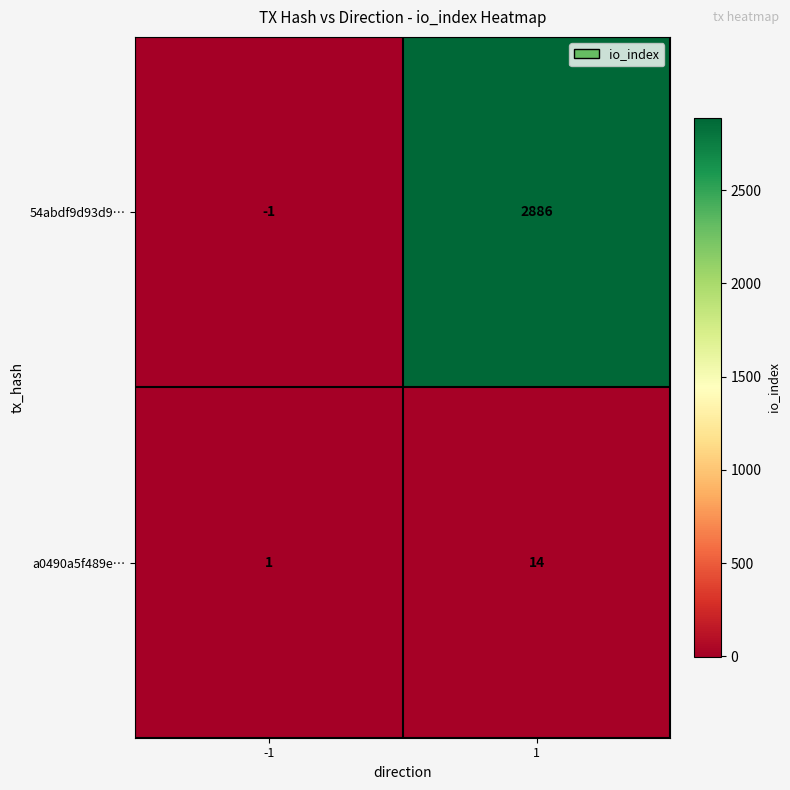

Count the number of data series in this chart.

2